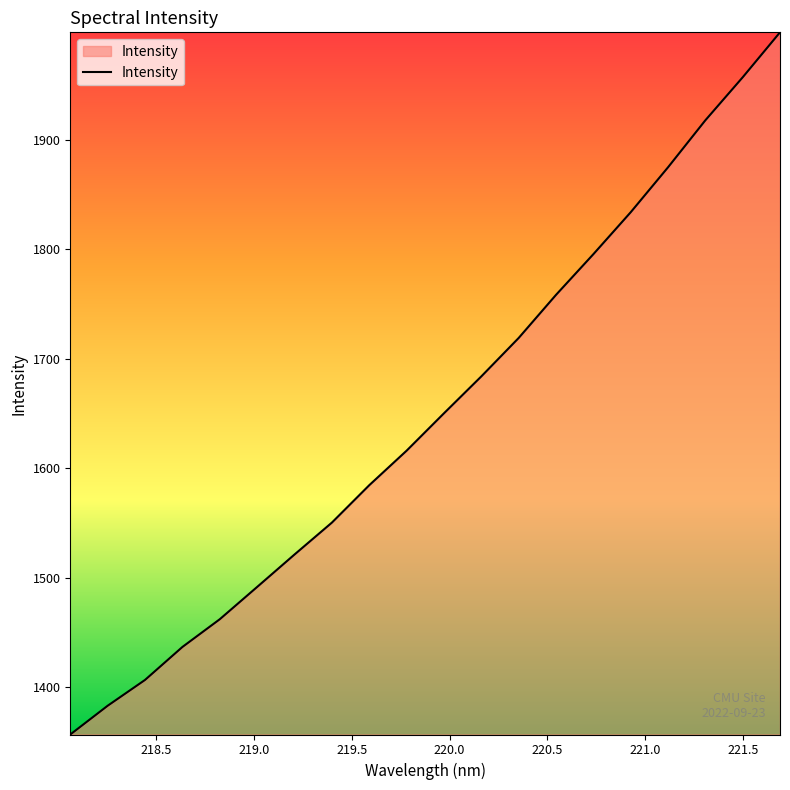

How many lines are shown in the chart?

1